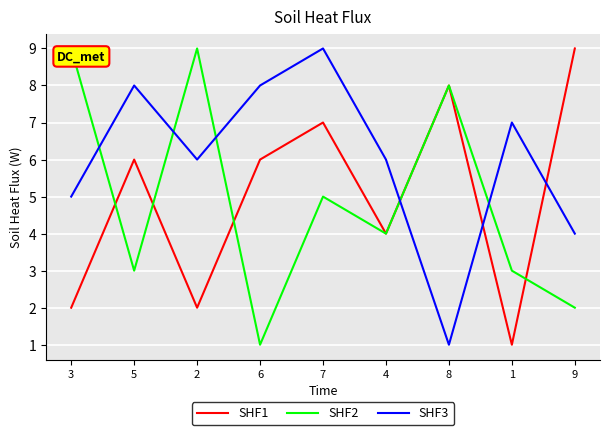

How many distinct data groups are displayed?

3